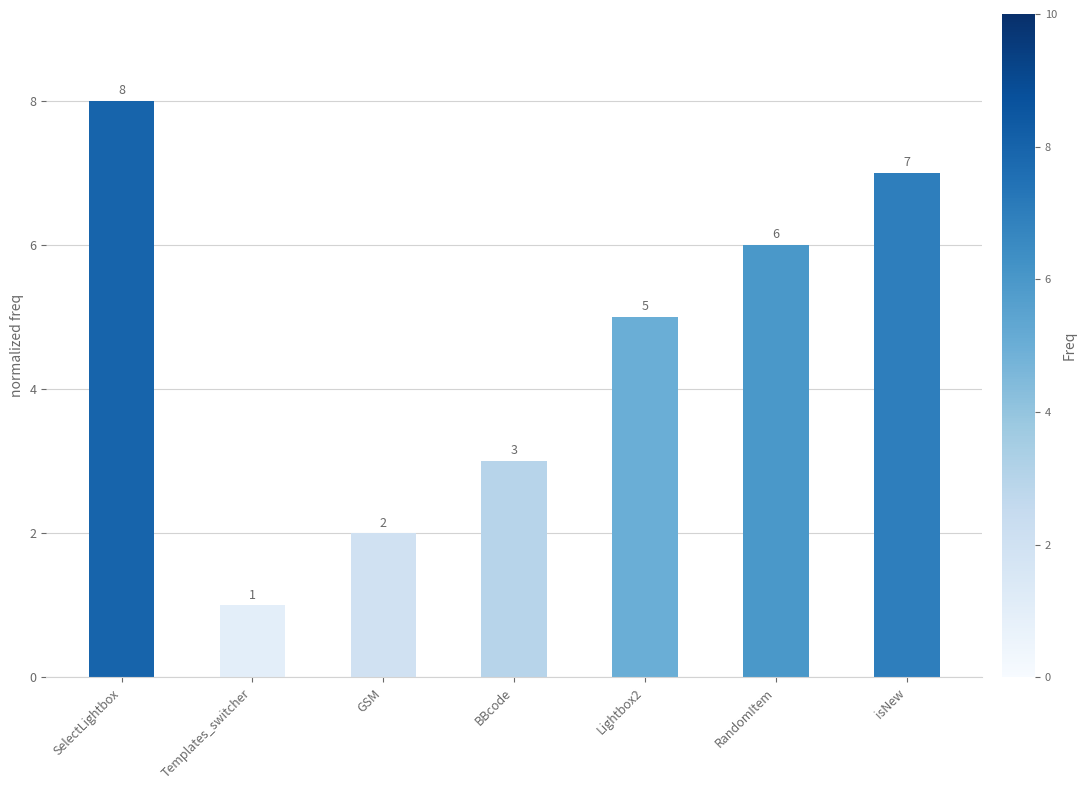

What is the label of the 4th bar from the left?

BBcode